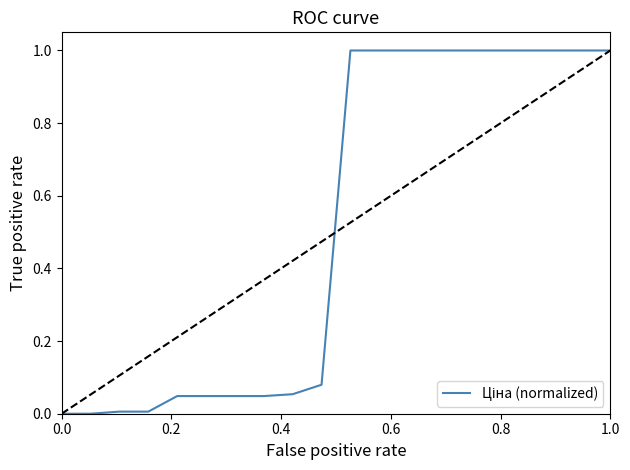

What is the average value?

0.5